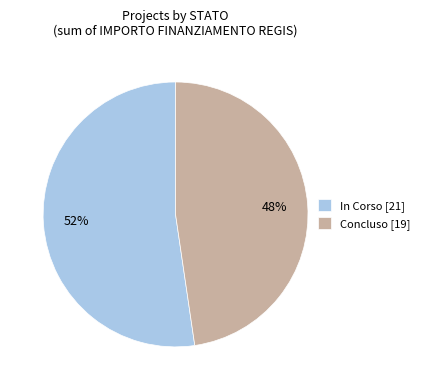

To the nearest percent, what is the average slice percentage?

50%